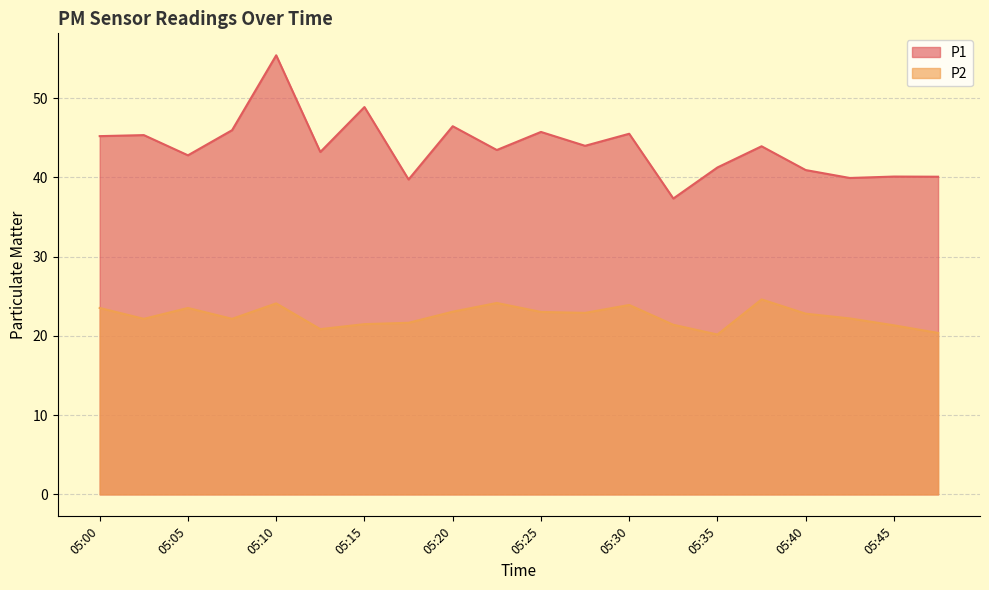

At which category is the sum across all series the highest?

05:10